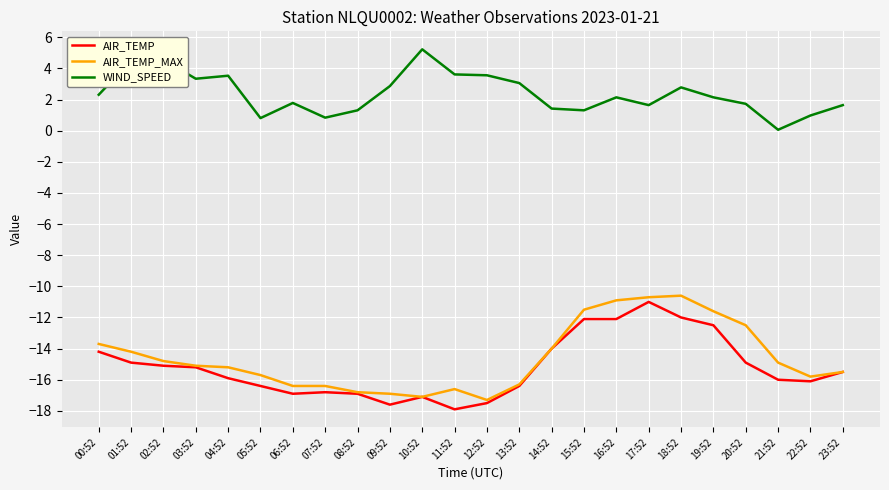

Is the value of AIR_TEMP at 20:52 greater than the value of WIND_SPEED at 23:52?

No